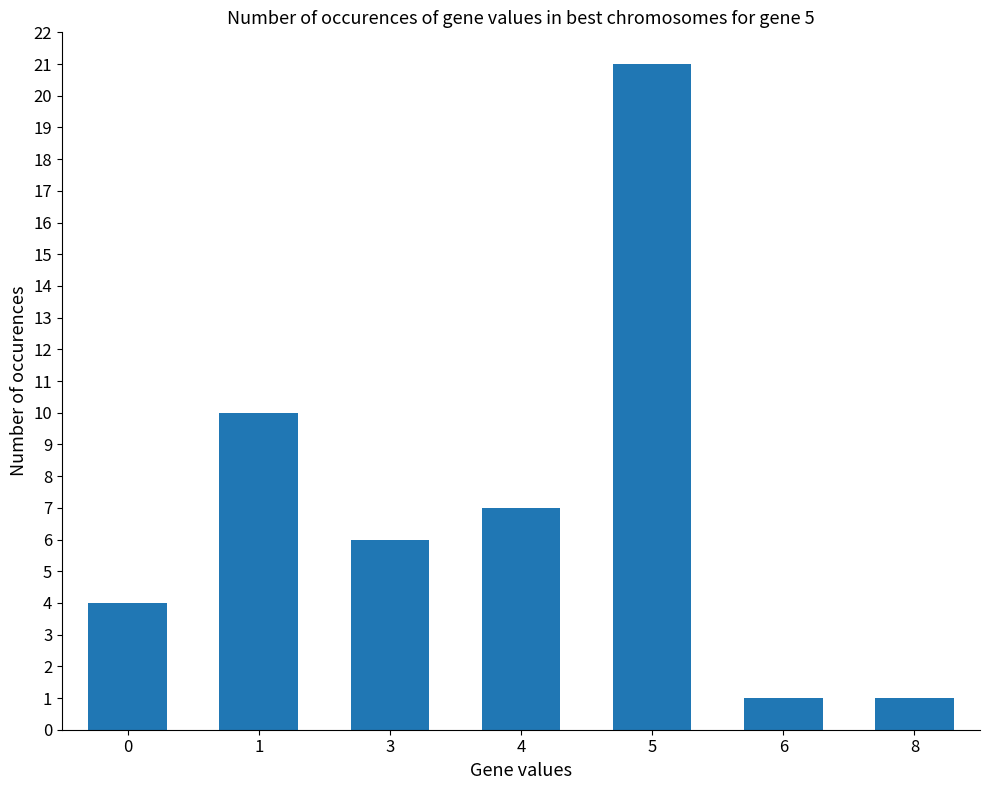

At which label does the data first exceed 6?

1